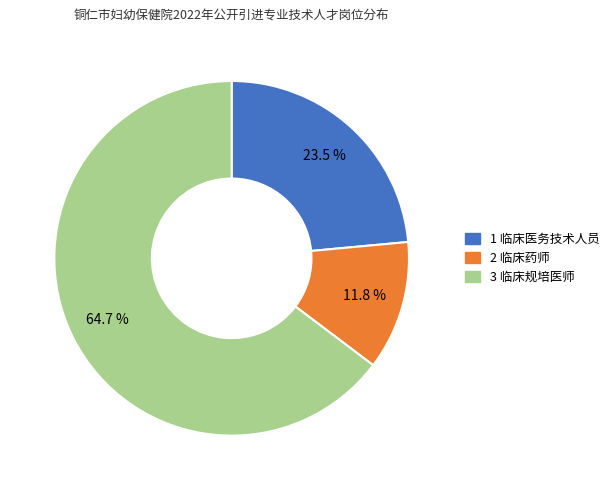

To the nearest percent, what is the combined percentage of 2 临床药师 and 3 临床规培医师?

76%